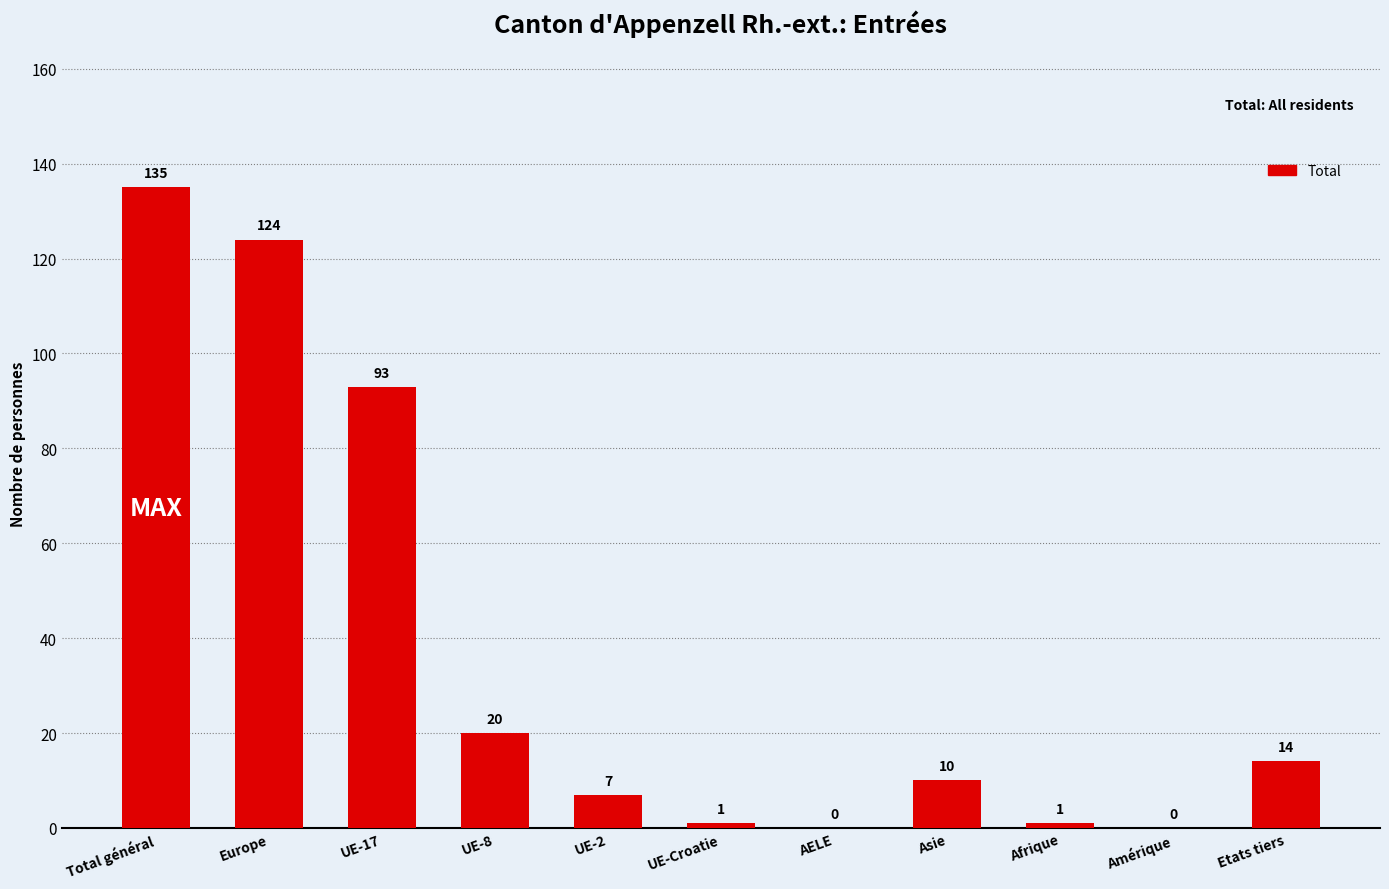

At which category does the chart reach its peak across all series?

Total général